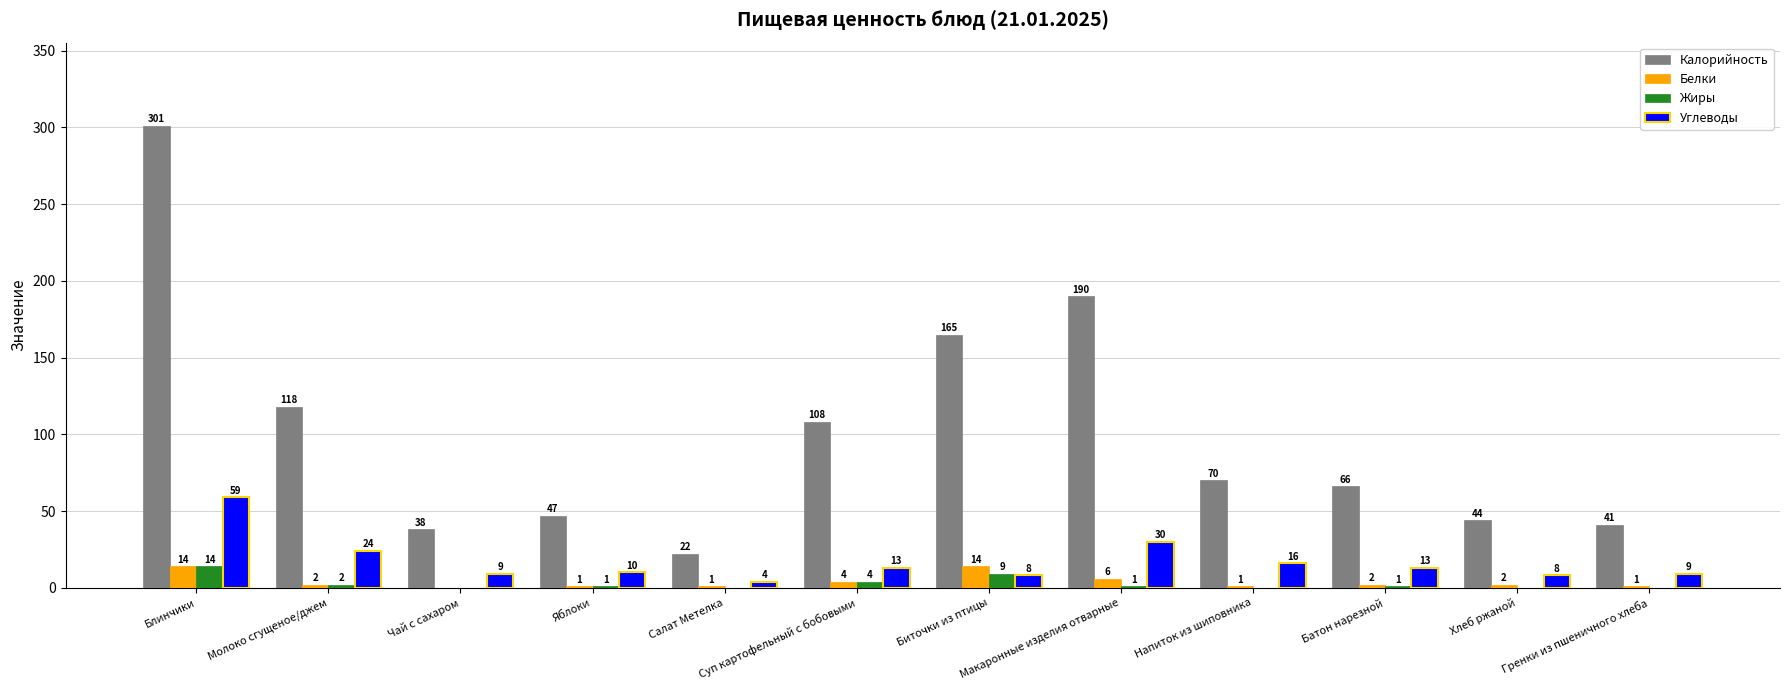

True or false: Углеводы has a value of 13 at Суп картофельный с бобовыми.

True